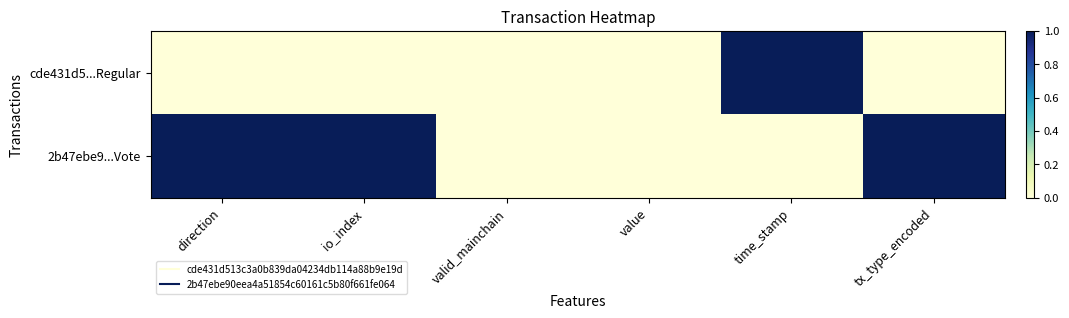

Rank the series by their average value, from lowest to highest.

cde431d5...Regular, 2b47ebe9...Vote